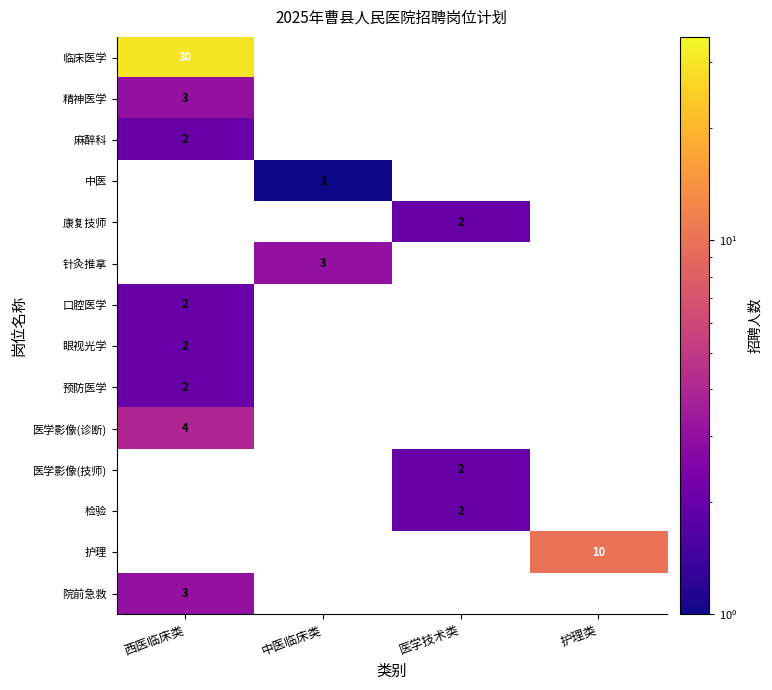

Is it true that 预防医学 equals 2 at 西医临床类?

True